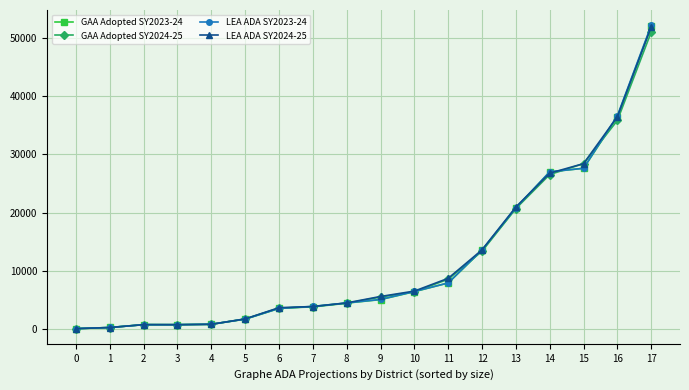

What is the spread (max minus min) of values at 16?

818.0